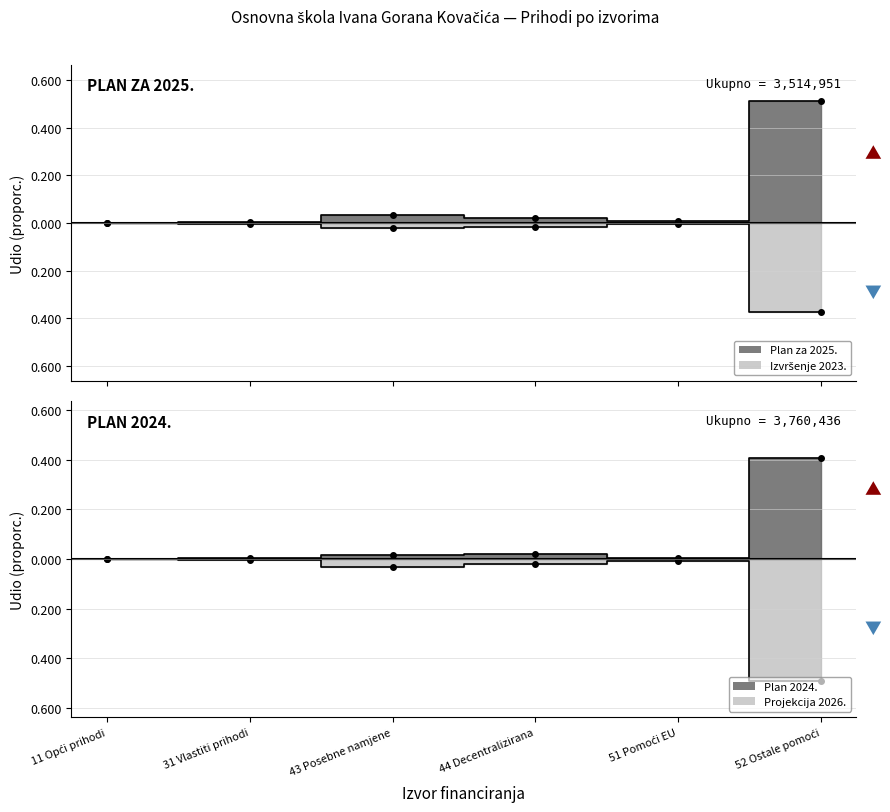

The value of Plan 2024. at 43 Posebne namjene is 0.0. True or false?

True